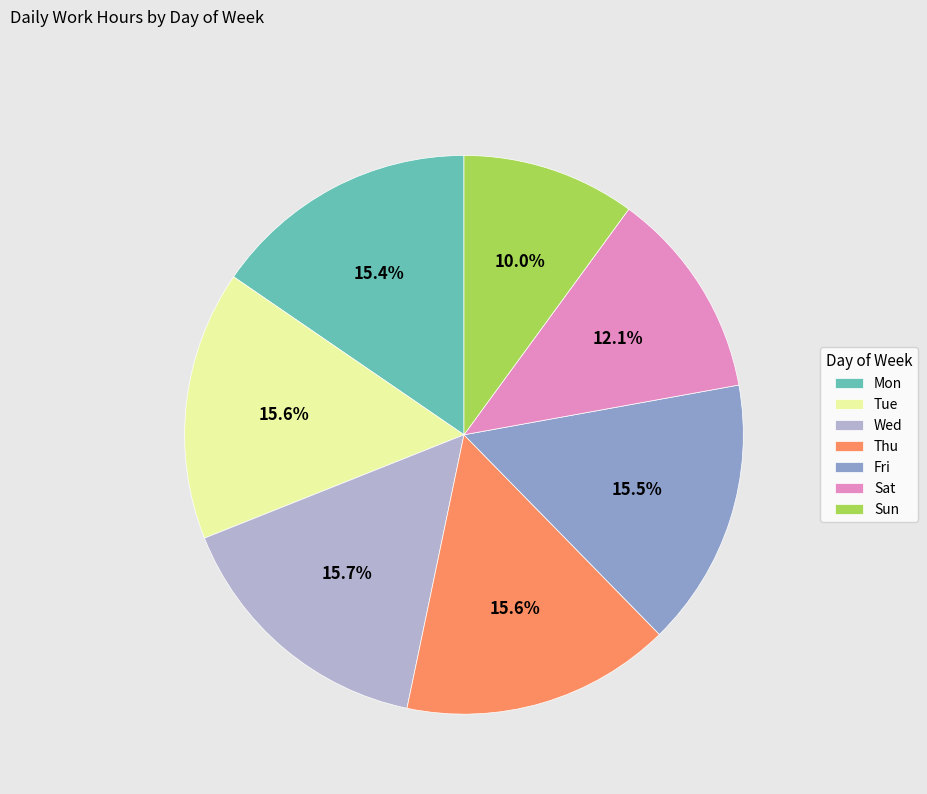

Between Fri and Sun, which is larger?

Fri